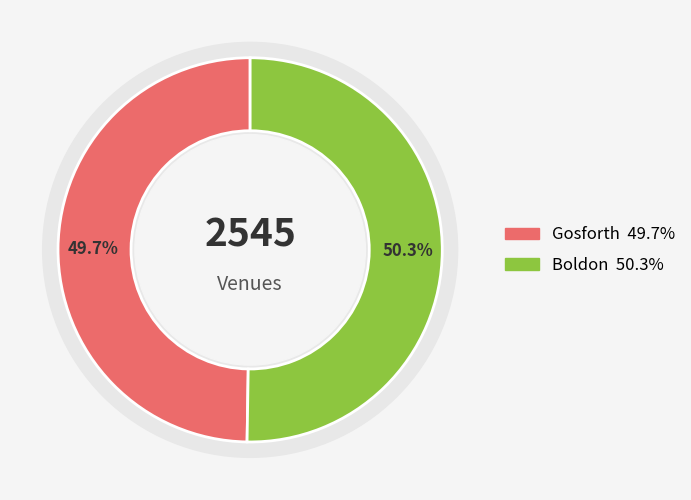

Does Boldon account for over 50% of the chart?

Yes